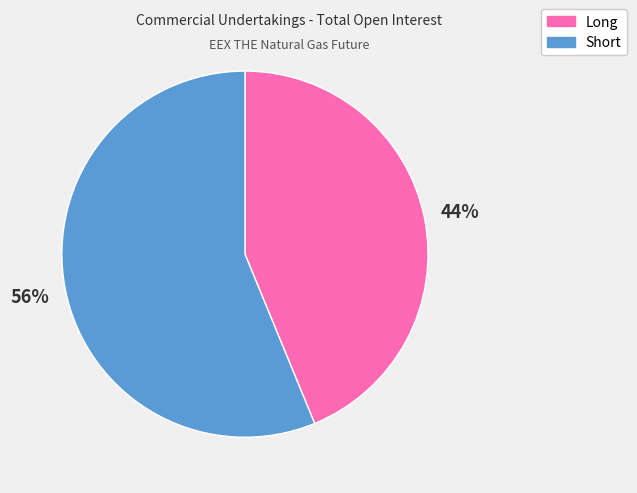

Does any single category account for the majority?

Yes